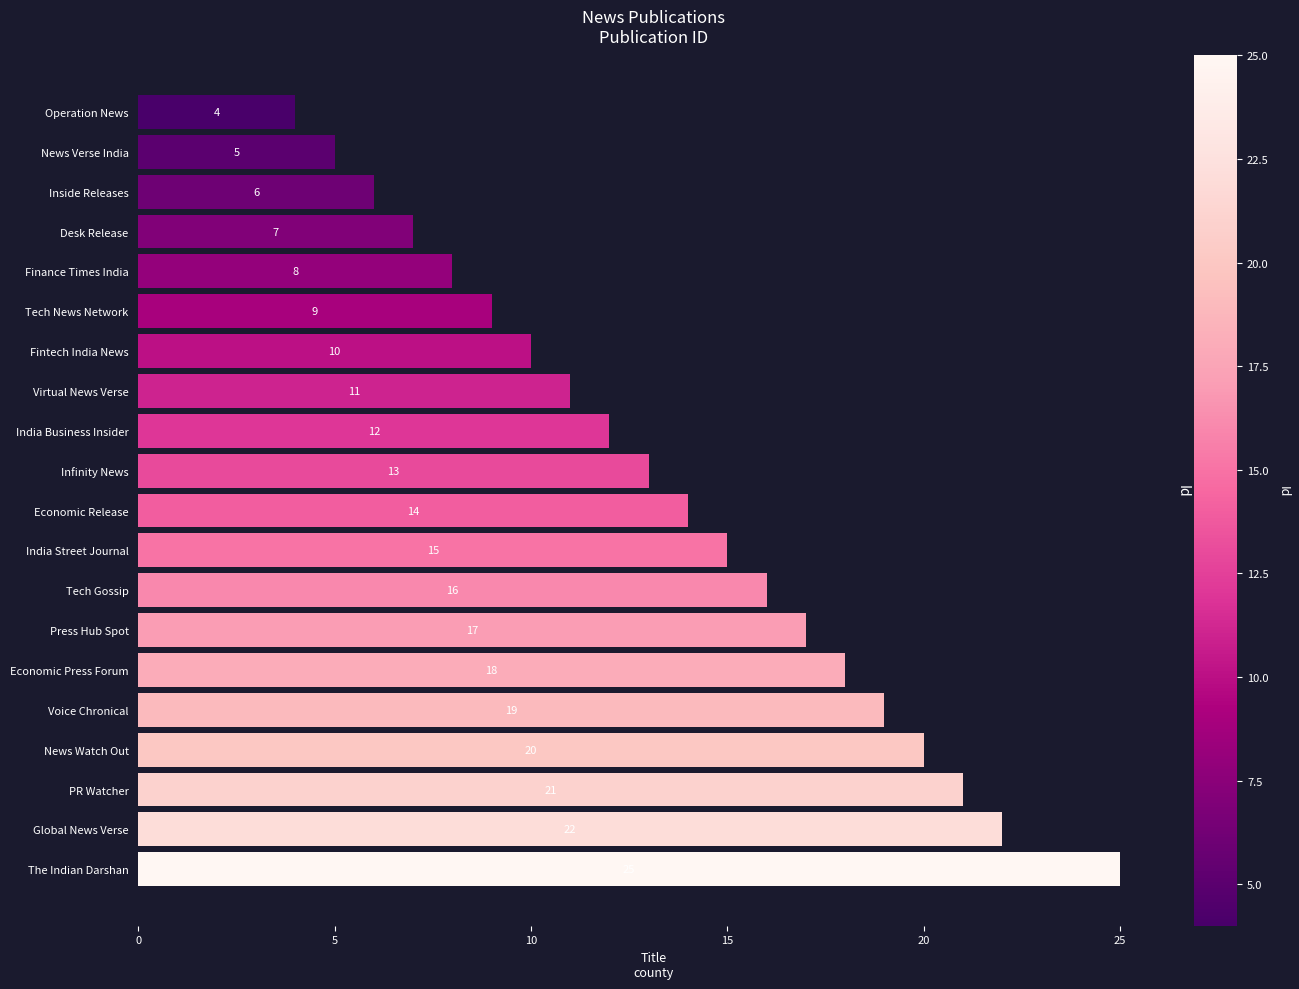

What is the label of the 5th bar from the bottom?

Voice Chronical